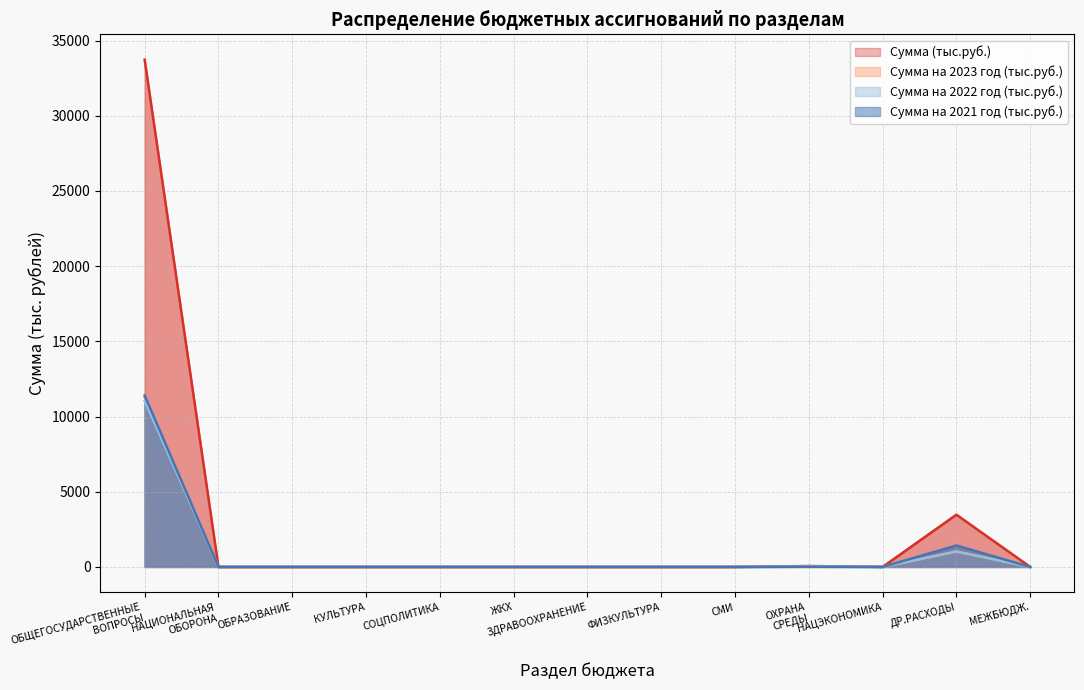

What is the highest value of the Сумма на 2023 год (тыс.руб.) series?

11283.1